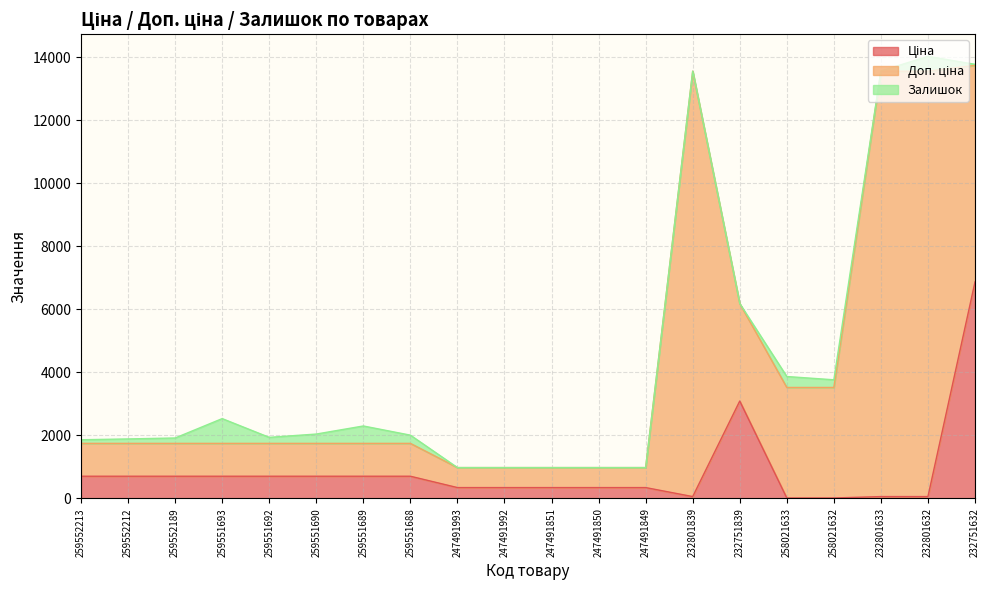

Where is the first local maximum for Залишок?

259551693